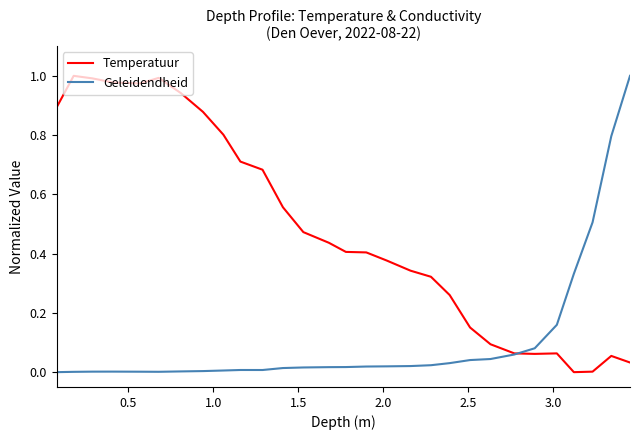

Which series has the largest total across all categories?

Temperatuur